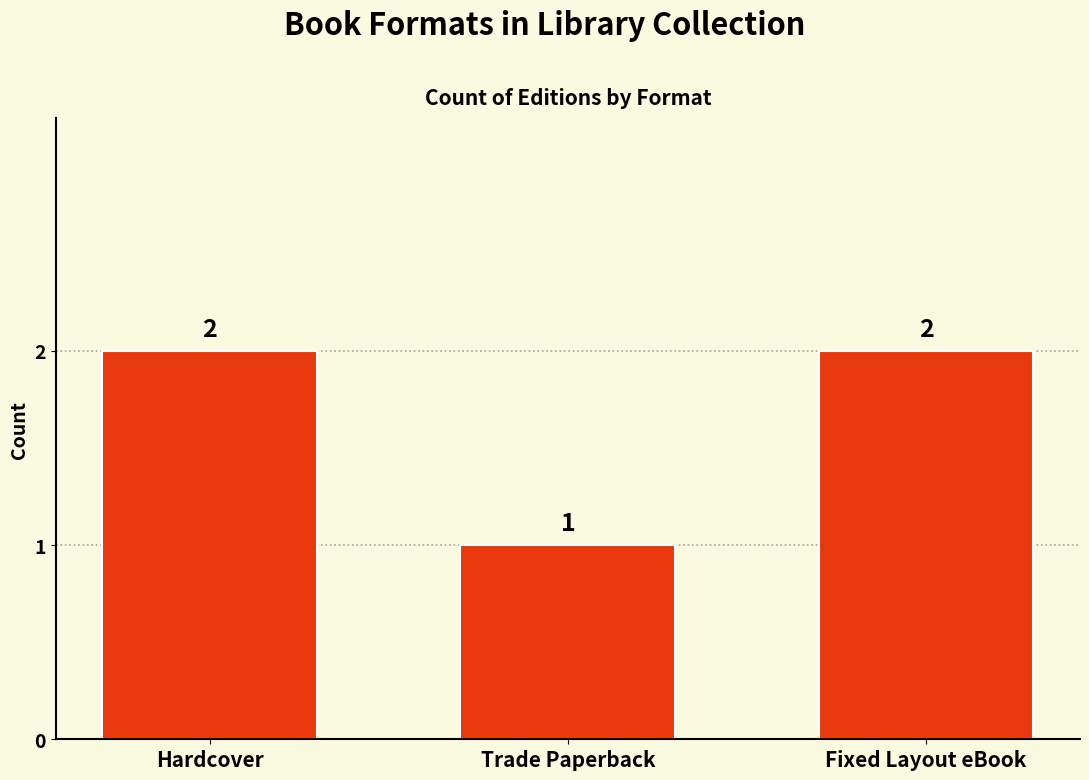

How many values are below 2?

1